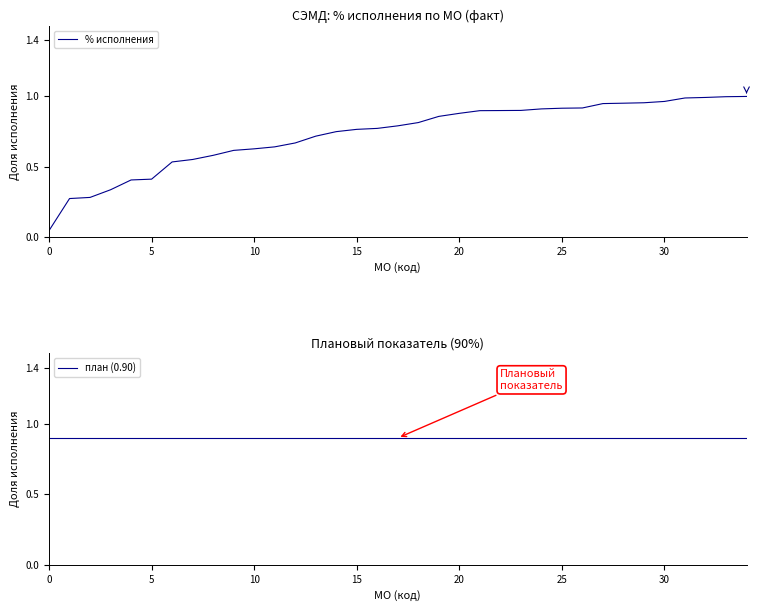

Rank the series by their average value, from highest to lowest.

план (0.90), % исполнения